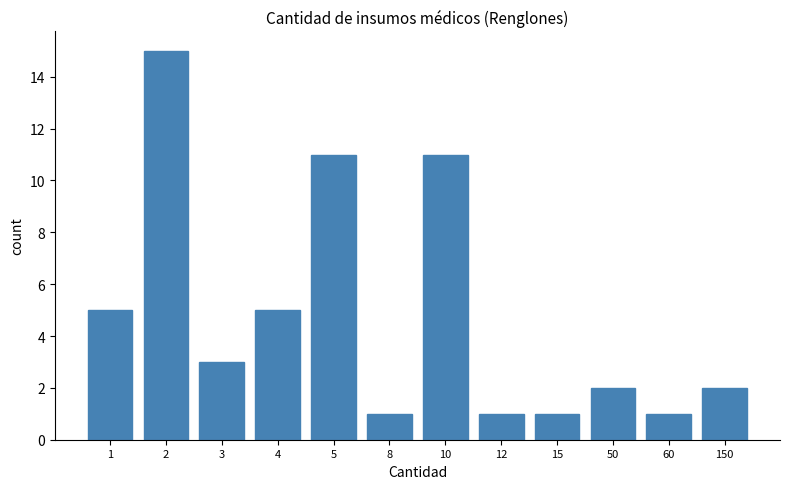

Reading left to right, transcribe all the data shown in this chart.

1=5	2=15	3=3	4=5	5=11	8=1	10=11	12=1	15=1	50=2	60=1	150=2